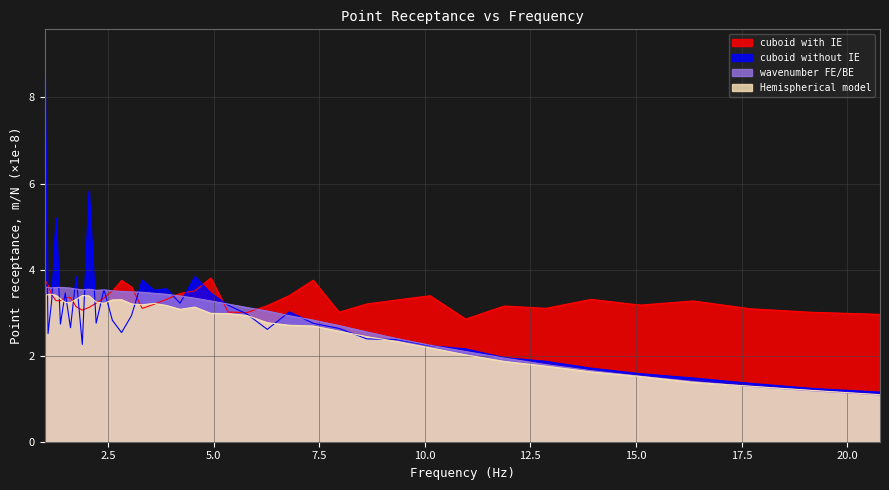

How many lines are shown in the chart?

4